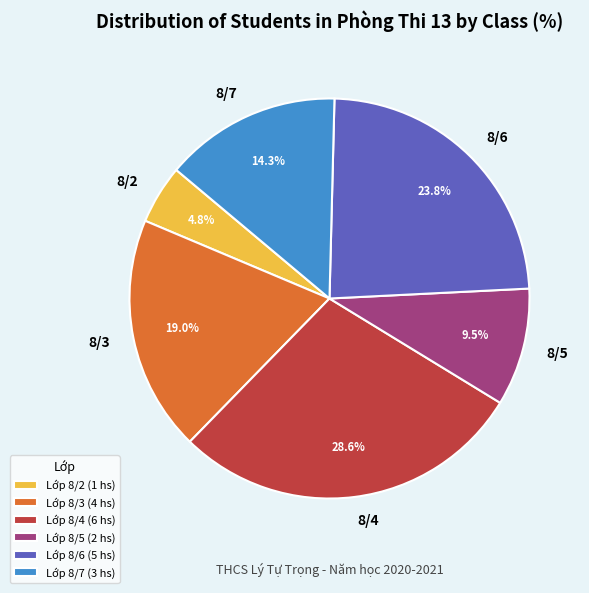

Combined, do 8/4 and 8/5 account for over 50%?

No